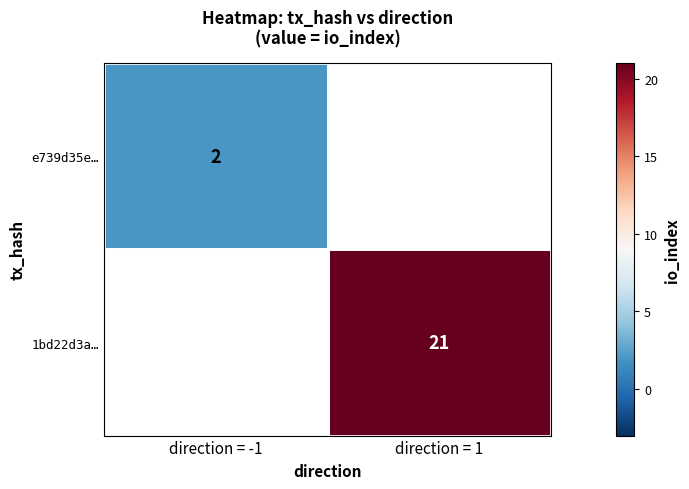

What is the minimum value shown in the chart?

2.0